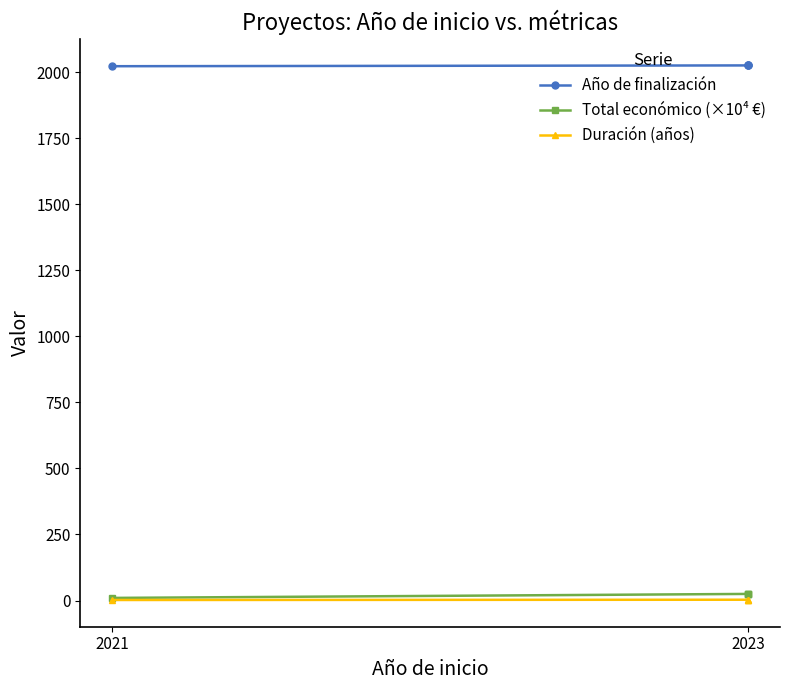

Count the number of data series in this chart.

3